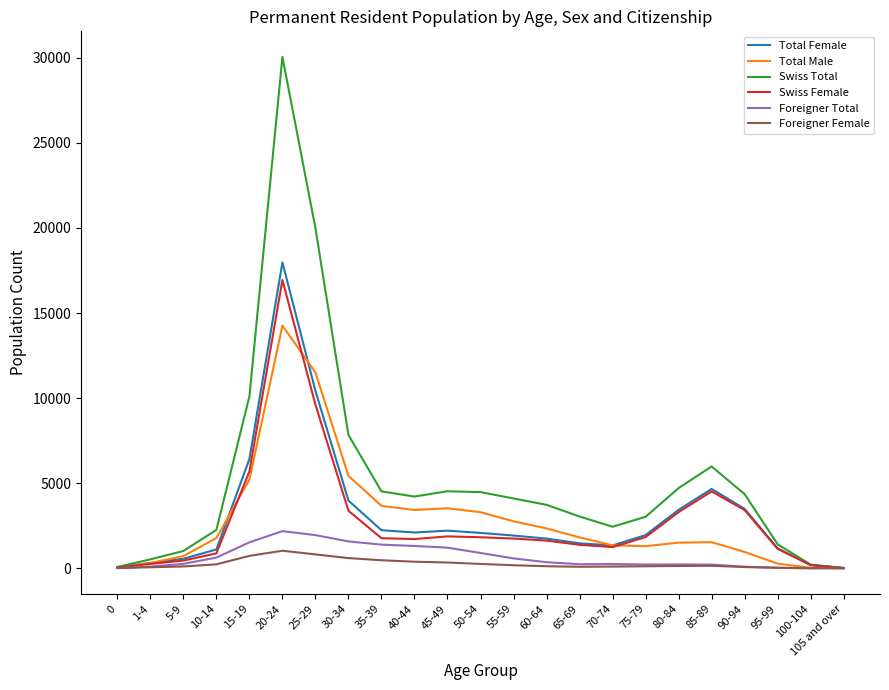

True or false: Foreigner Total has a value of 1310 at 40-44.

True